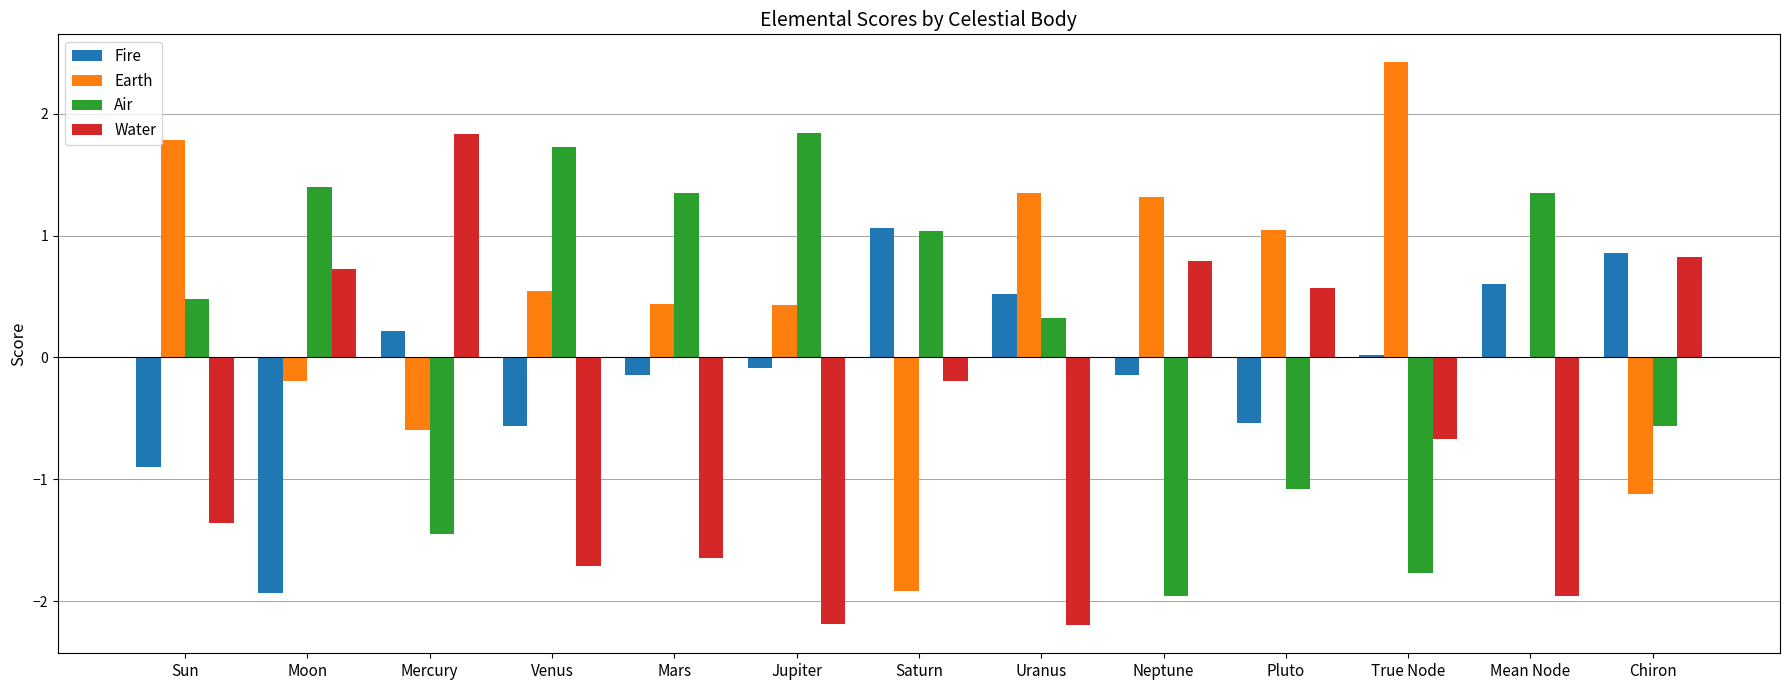

What is the sum of all Water values?

-7.2